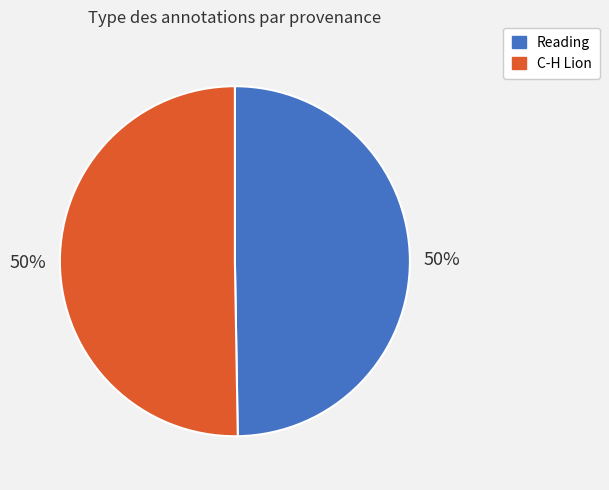

To the nearest percent, what is the combined percentage of Reading and C-H Lion?

100%